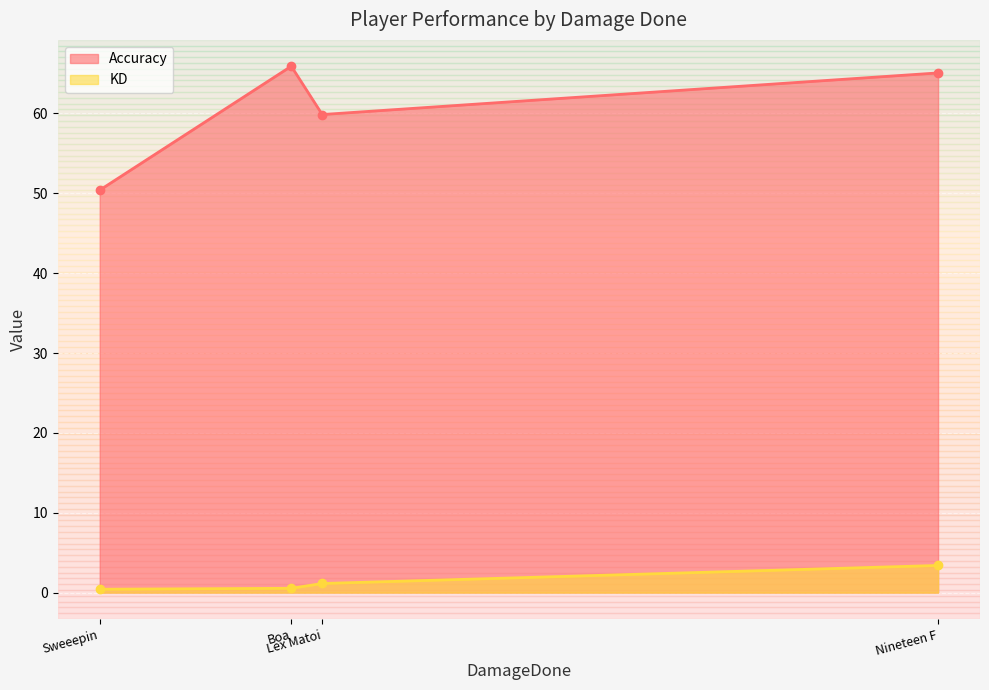

Which series changed the most between Lex Matoi and Boa?

Accuracy